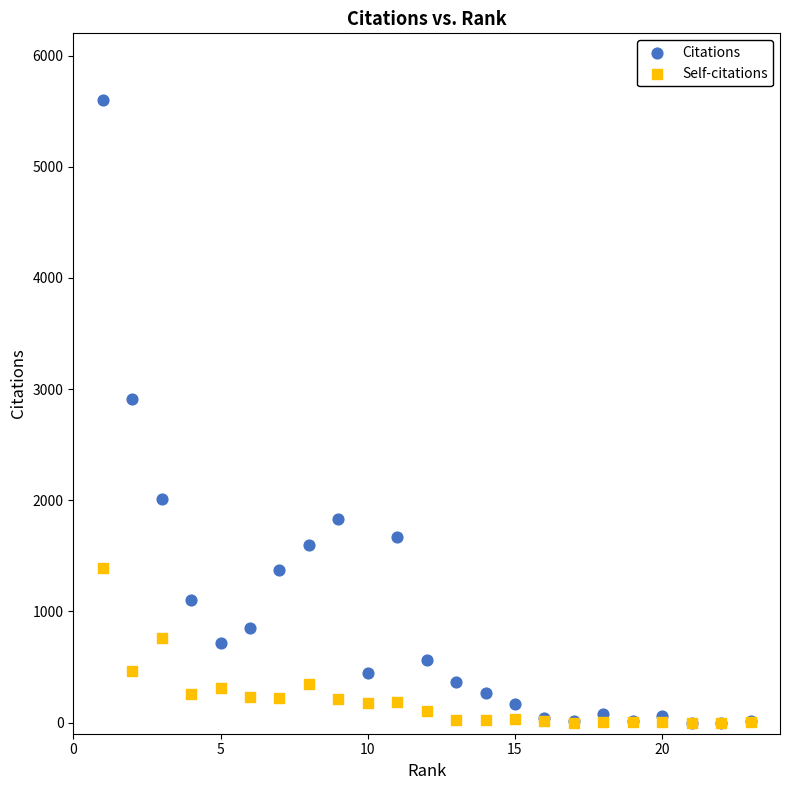

Which series contains the highest Y value?

Citations